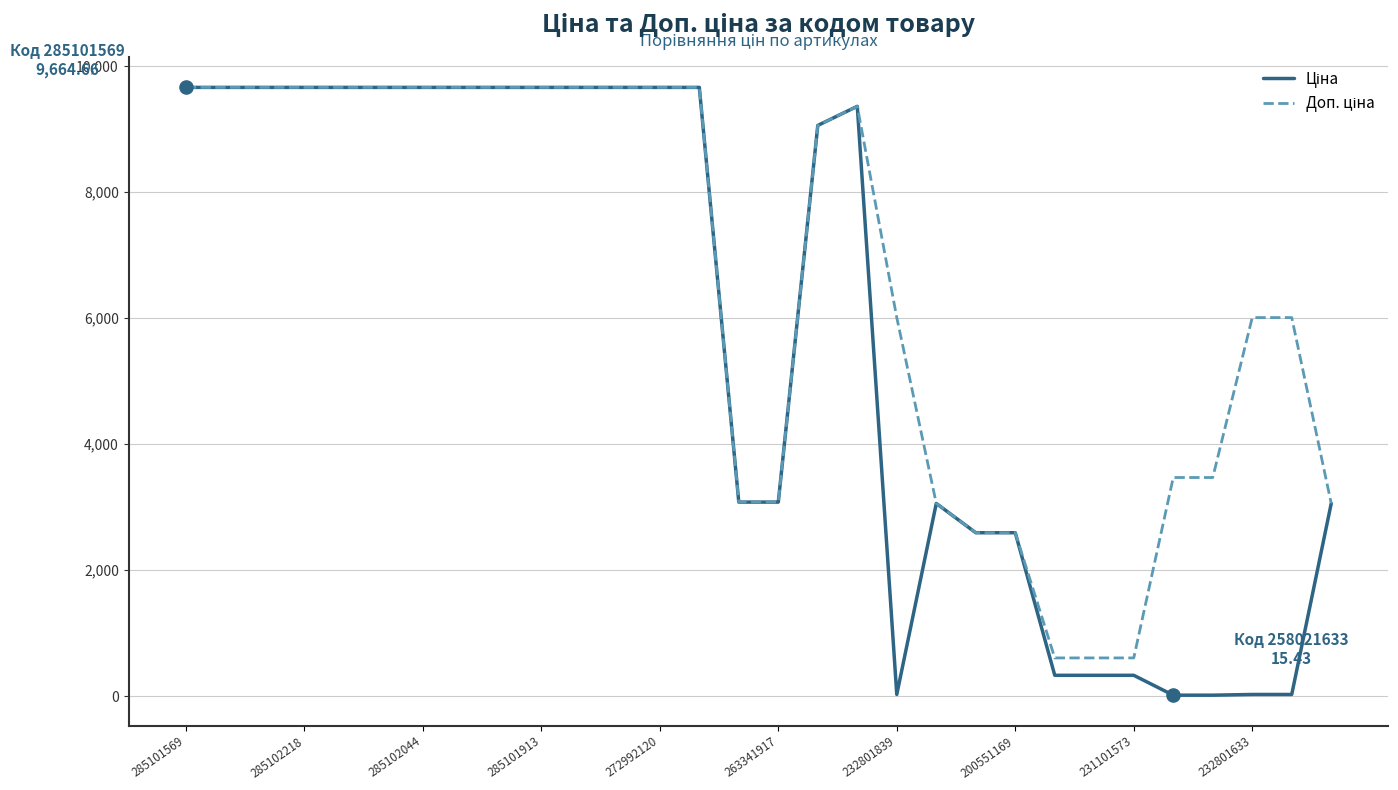

How many lines are shown in the chart?

2